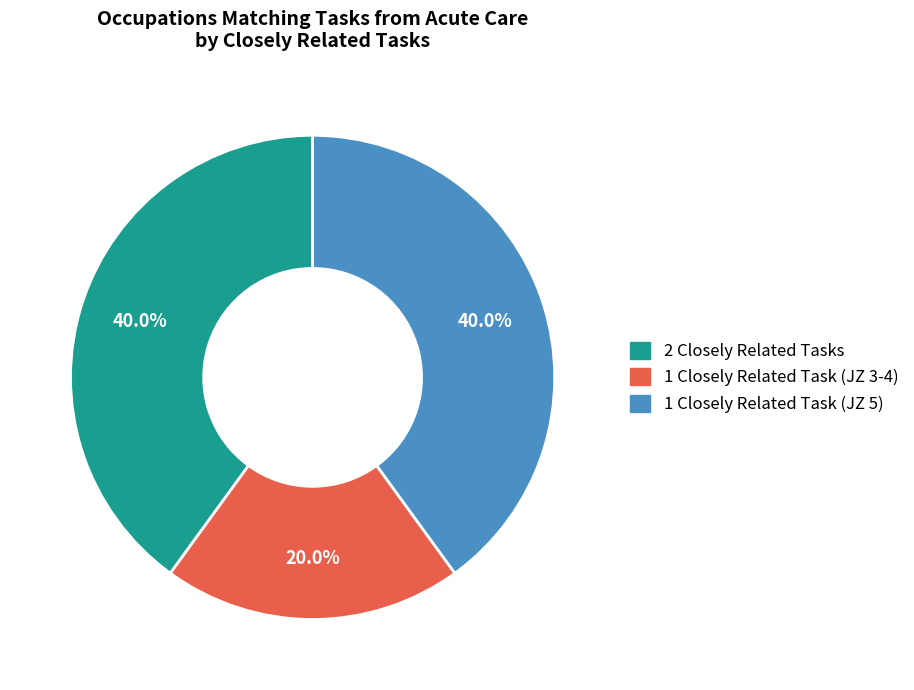

Does any single category account for the majority?

No